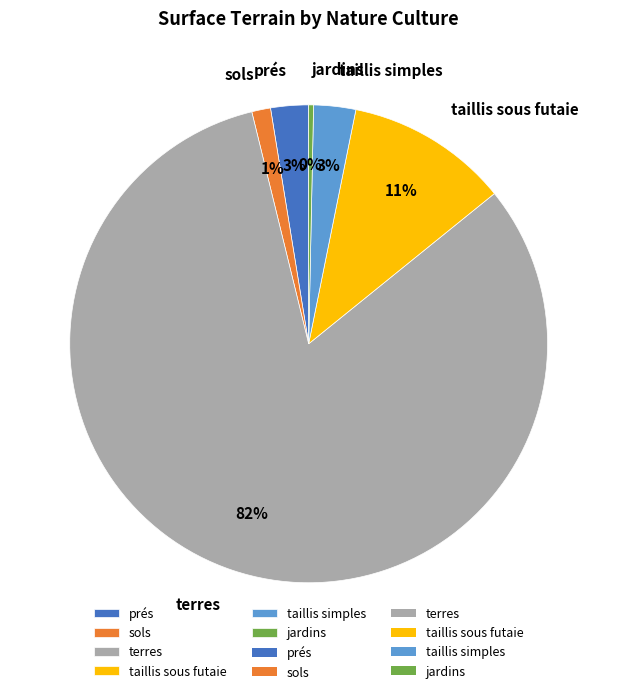

Which has a higher value, sols or taillis simples?

taillis simples